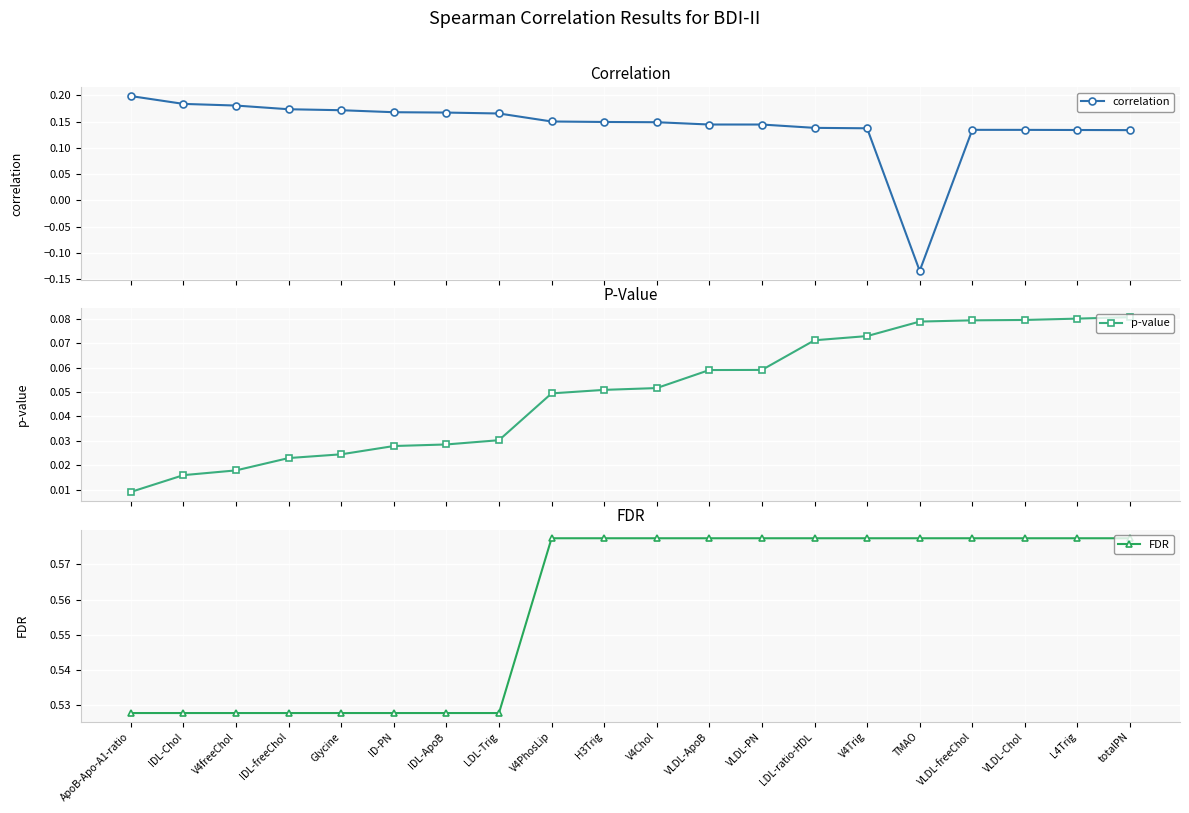

Rank the series by their average value, from lowest to highest.

p-value, correlation, FDR